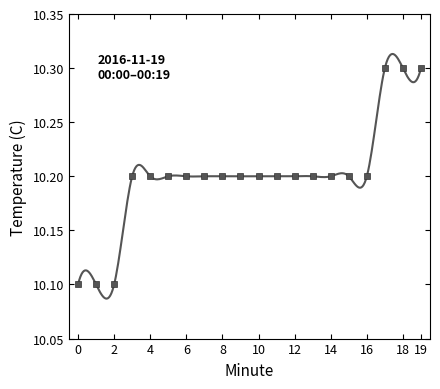

The value at 14 is 10.2. True or false?

True